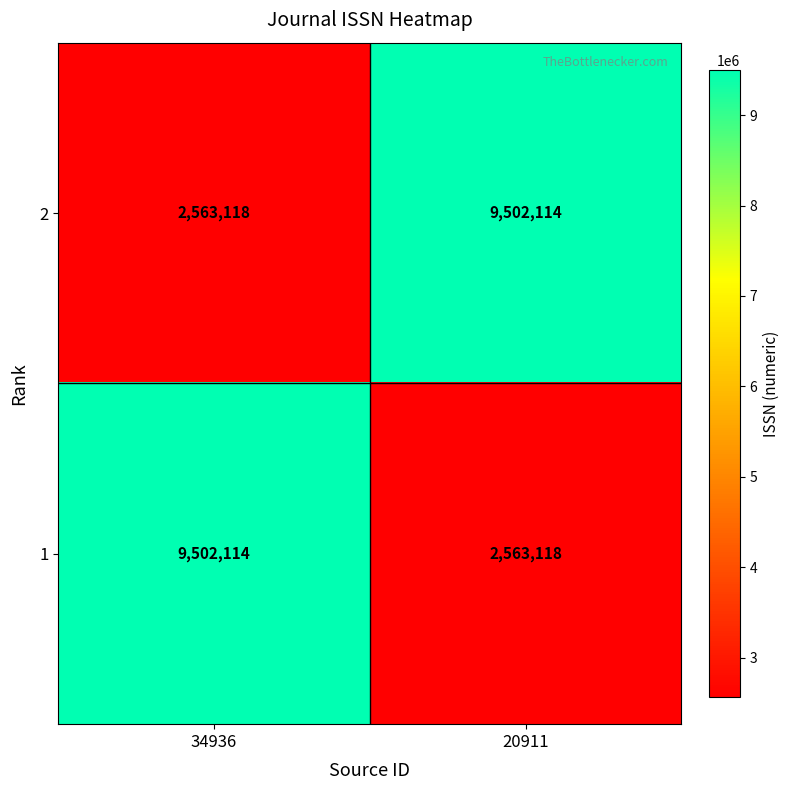

What is the maximum value shown in the chart?

9502114